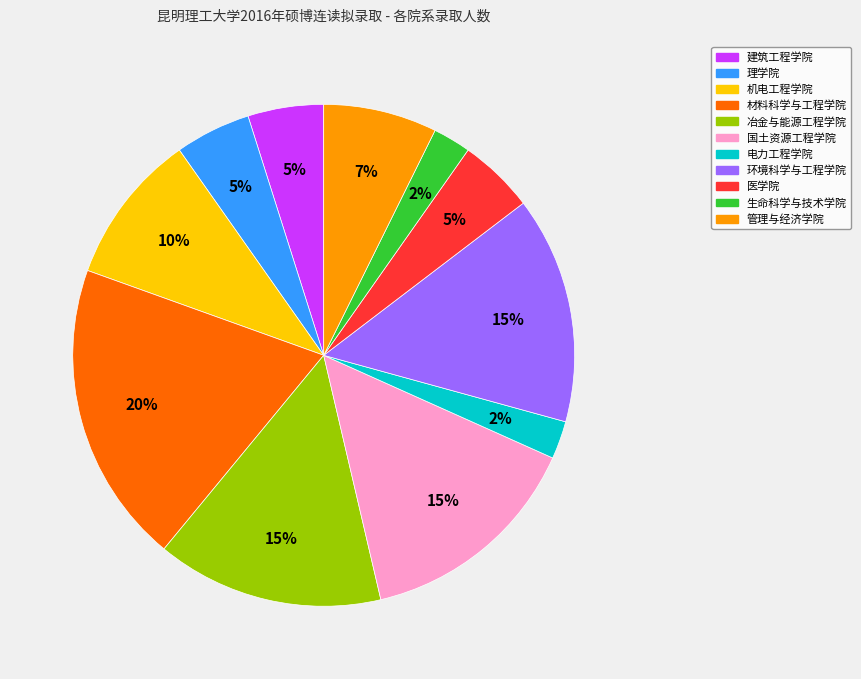

To the nearest percent, what is the average slice percentage?

9%